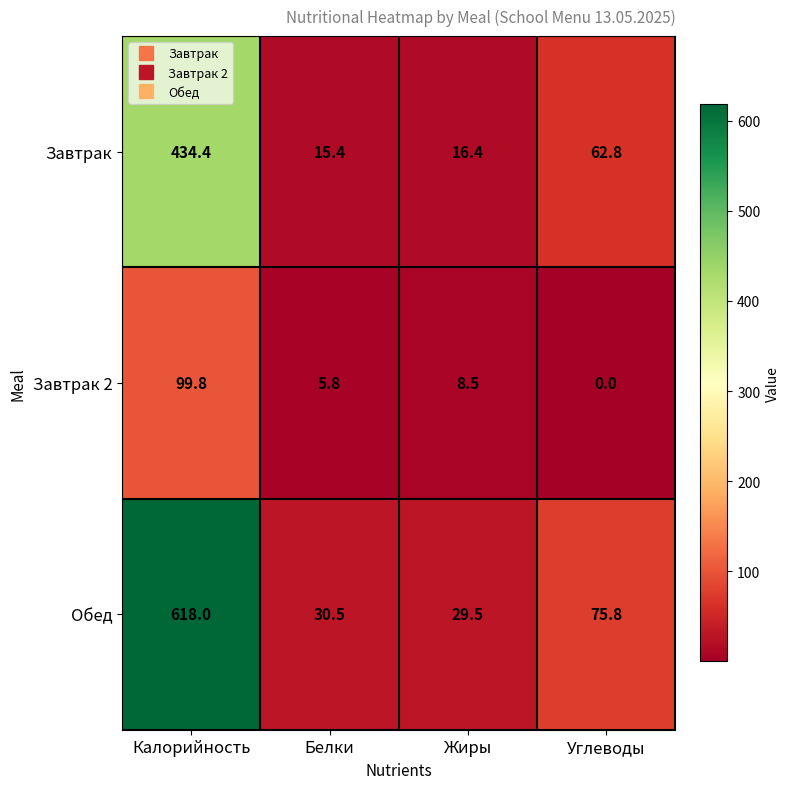

What is the sum of the Завтрак 2 values at Калорийность and Углеводы?

99.8